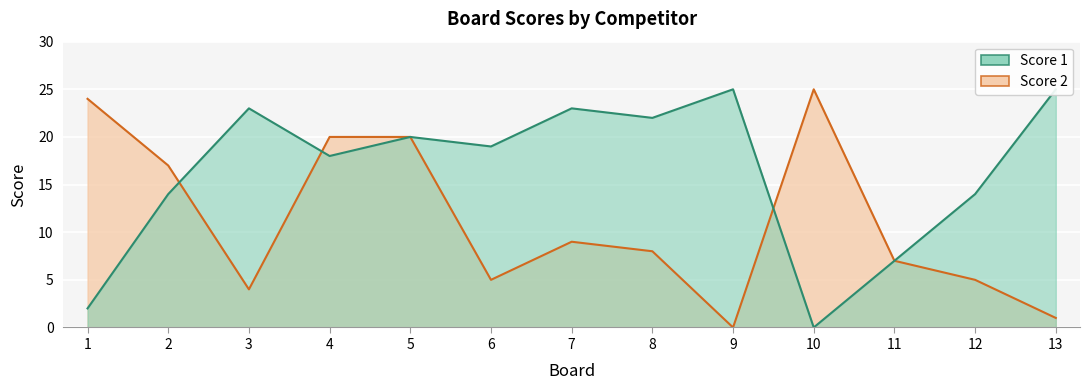

After their last crossing, which series has the higher values: Score 1 or Score 2?

Score 2